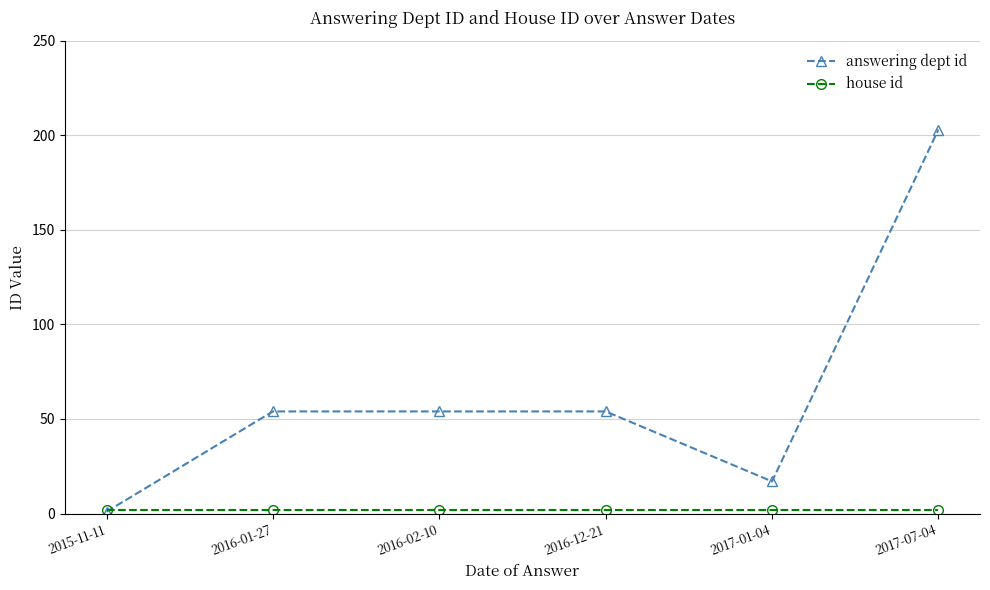

At how many categories does at least one series exceed 170?

1